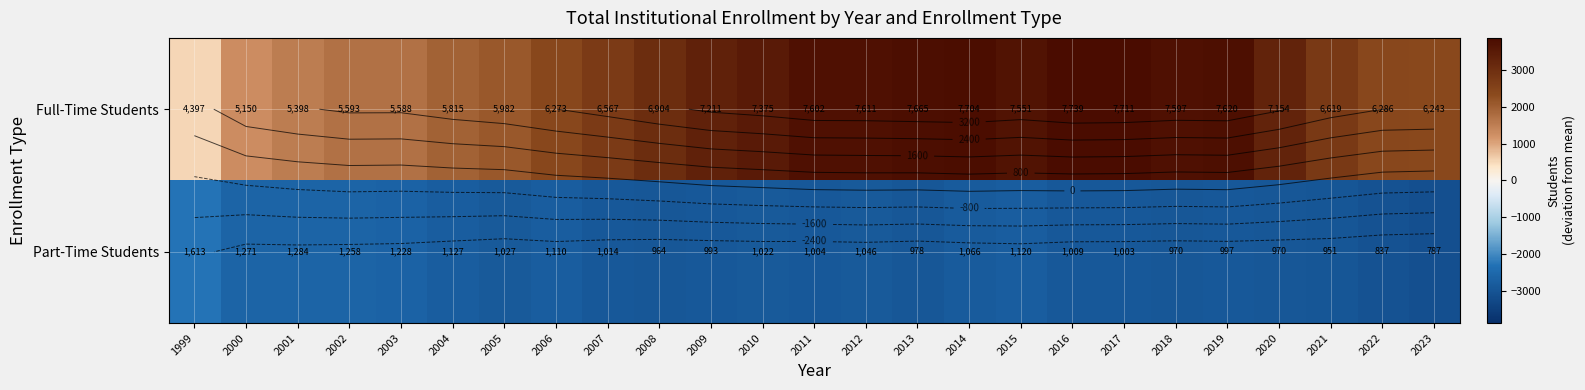

What is the difference between the Full-Time Students values at 2016 and 2023?

1496.0